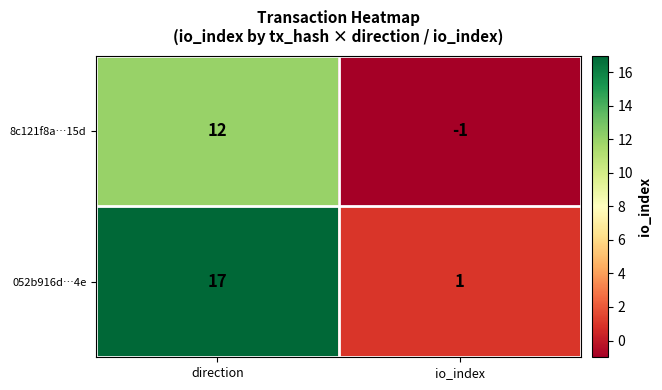

What is the sum of all 052b916d…4e values?

18